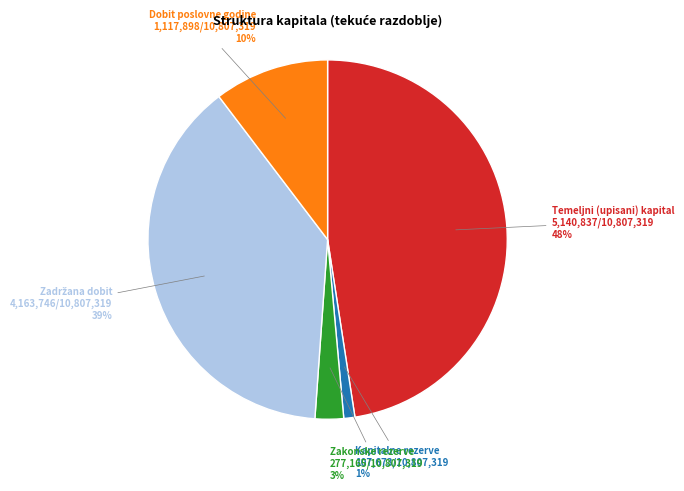

Which has a higher value, Kapitalne rezerve or Zakonske rezerve?

Zakonske rezerve